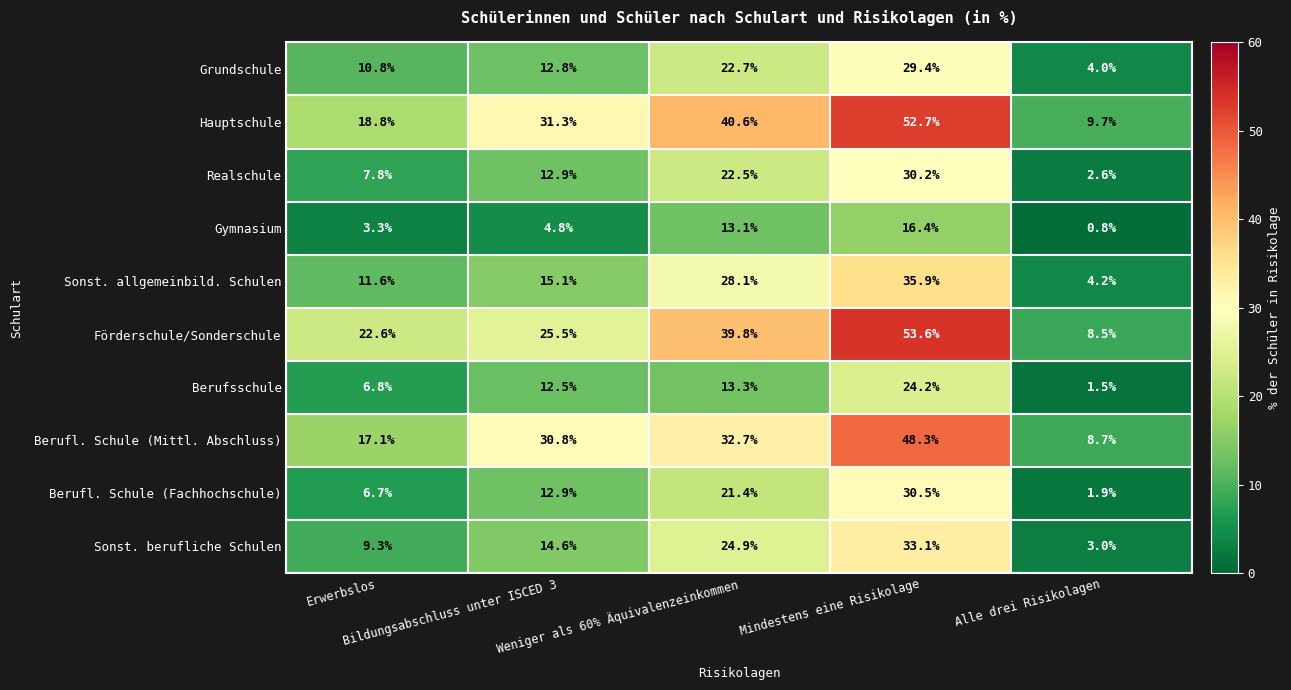

Rank the series by their maximum value, from lowest to highest.

Gymnasium, Berufsschule, Grundschule, Realschule, Berufl. Schule (Fachhochschule), Sonst. berufliche Schulen, Sonst. allgemeinbild. Schulen, Berufl. Schule (Mittl. Abschluss), Hauptschule, Förderschule/Sonderschule